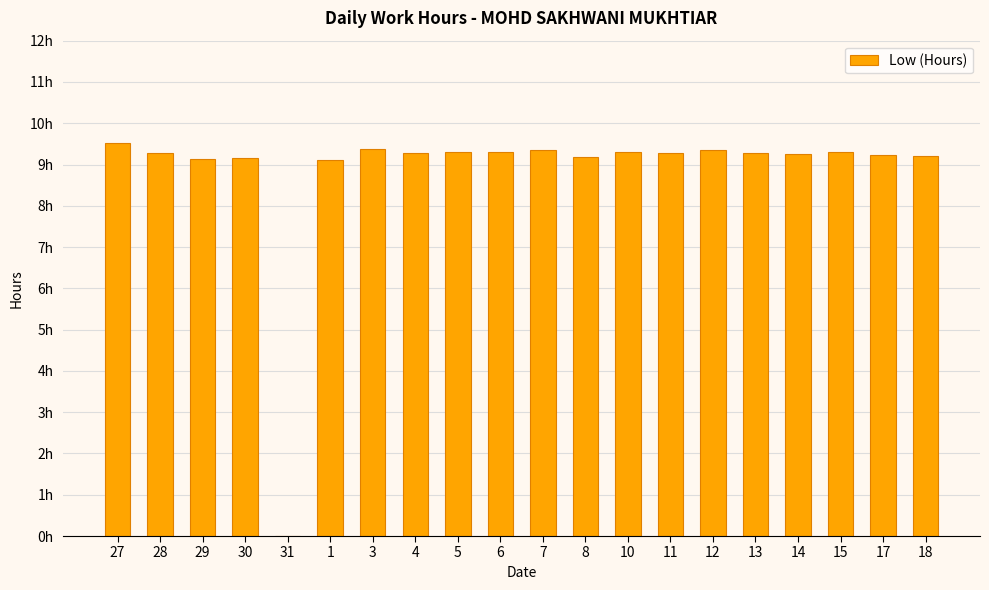

Rank the categories by value from highest to lowest.

27, 3, 7, 12, 6, 5, 10, 15, 11, 28, 4, 13, 14, 17, 18, 8, 30, 29, 1, 31